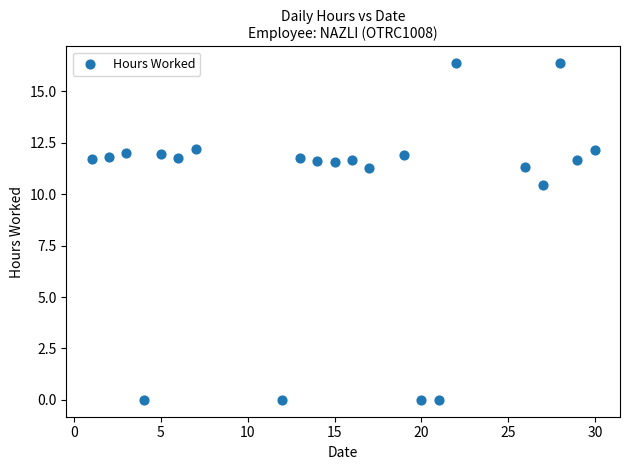

What is the range of Y values (max minus min)?

16.4